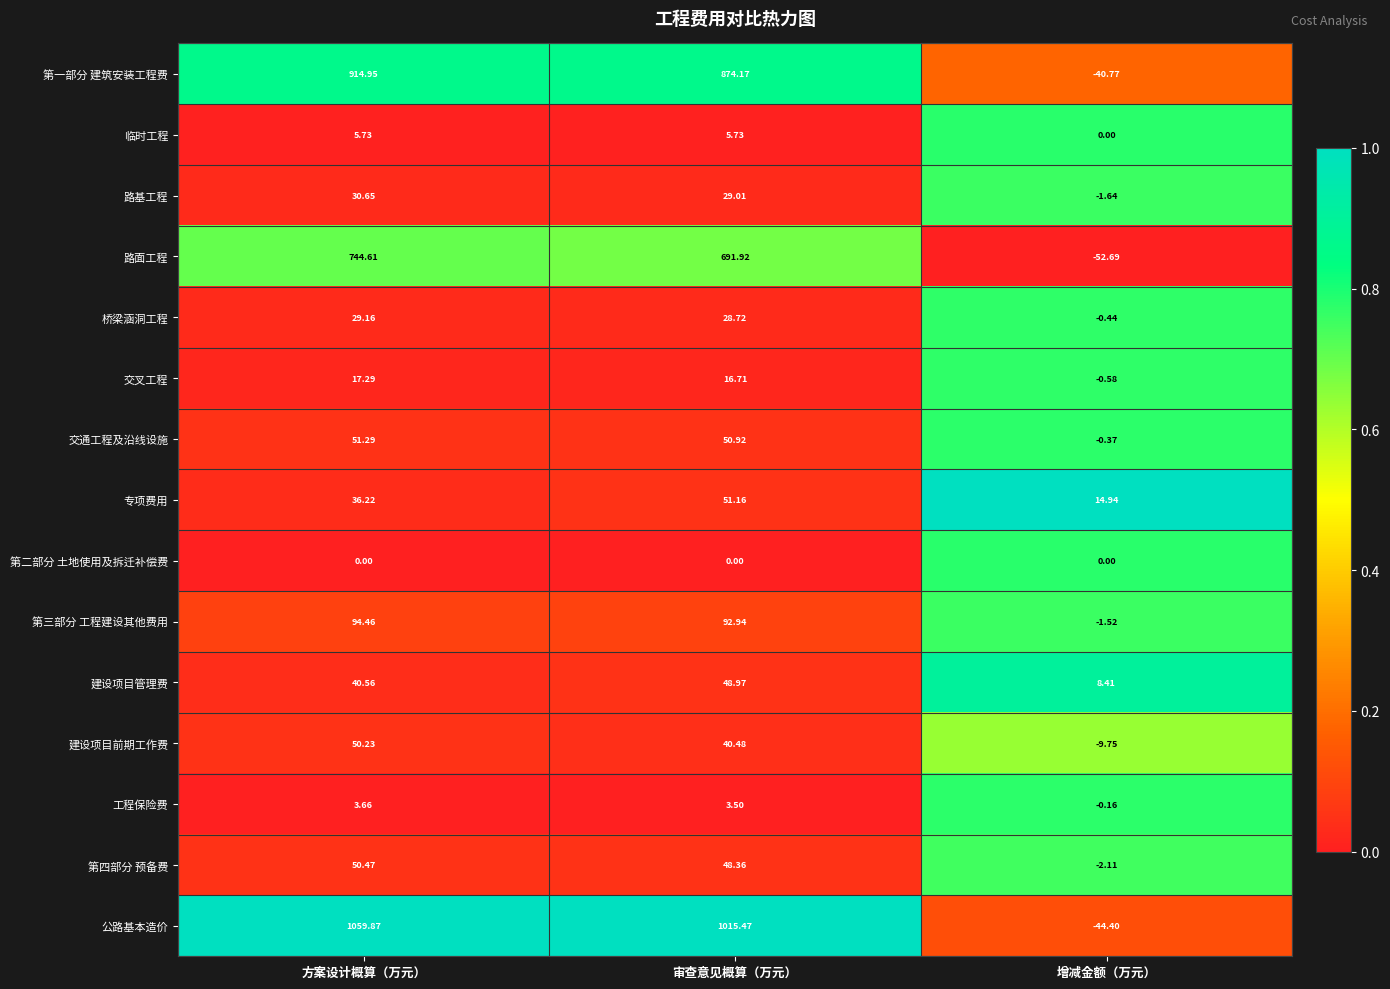

Which label corresponds to the largest value in the chart?

方案设计概算（万元）